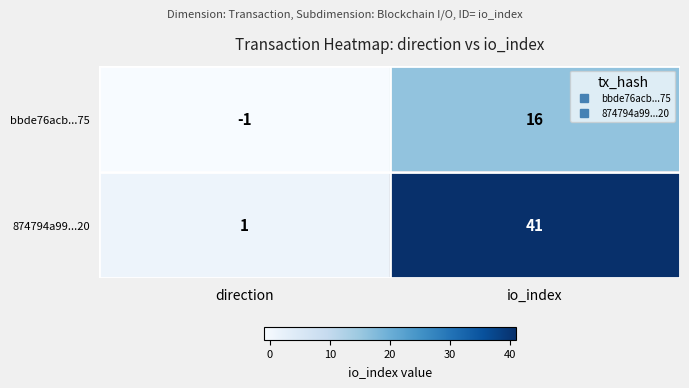

What is the sum of the 874794a99...20 values at direction and io_index?

42